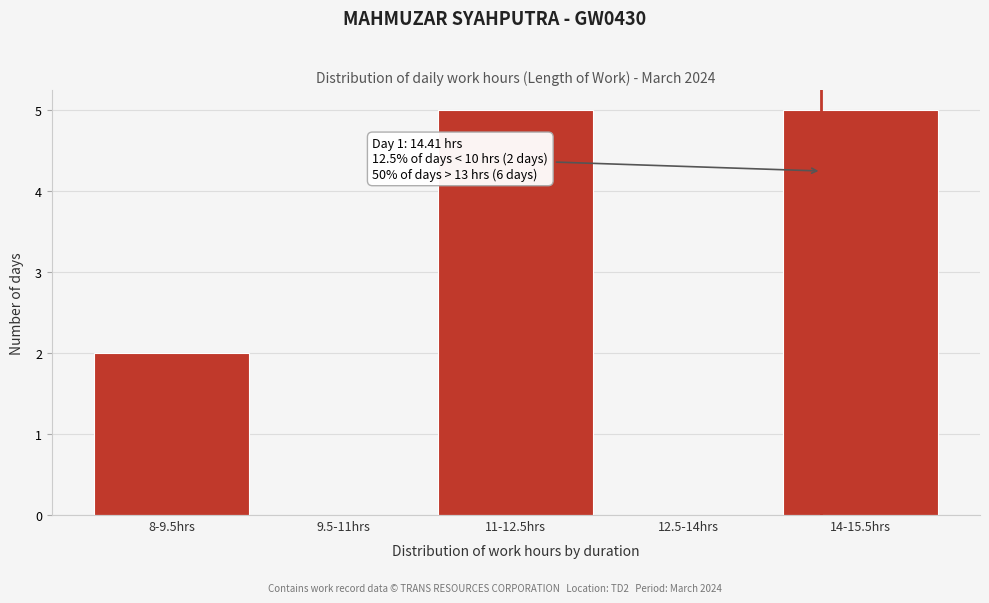

Reading right to left, transcribe all the data shown in this chart.

14-15.5hrs=5	12.5-14hrs=0	11-12.5hrs=5	9.5-11hrs=0	8-9.5hrs=2